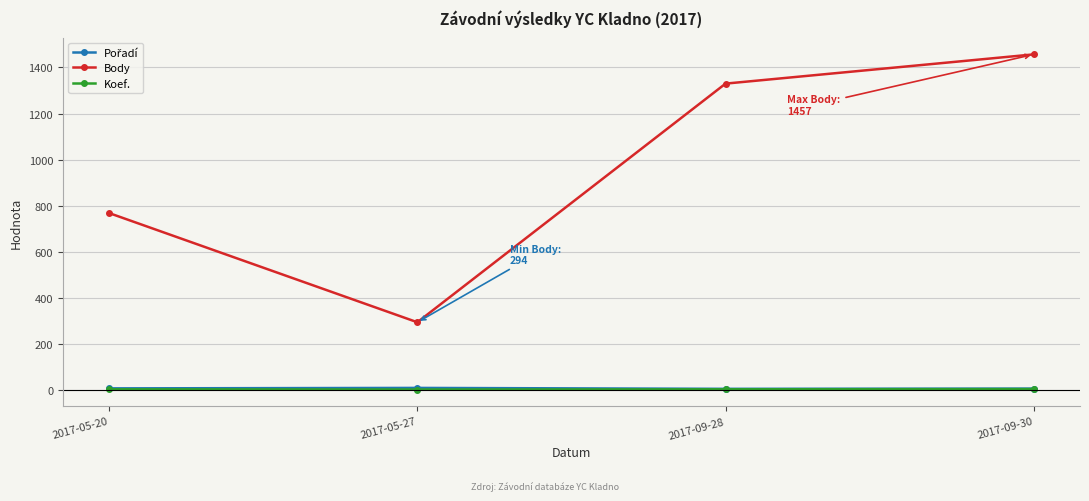

What is the label of the 4th point from the right?

2017-05-20